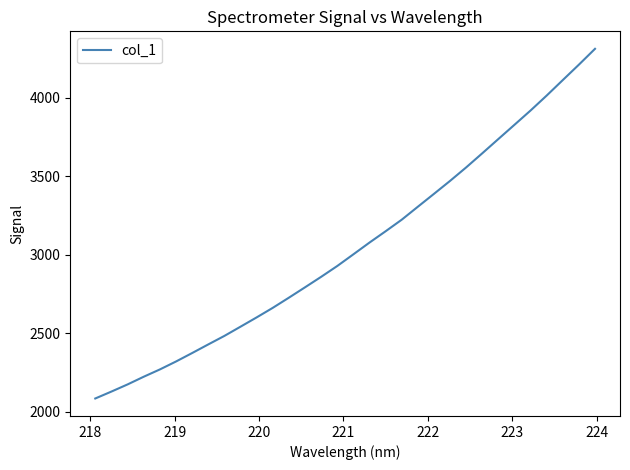

What is the maximum value shown in the chart?

4310.0